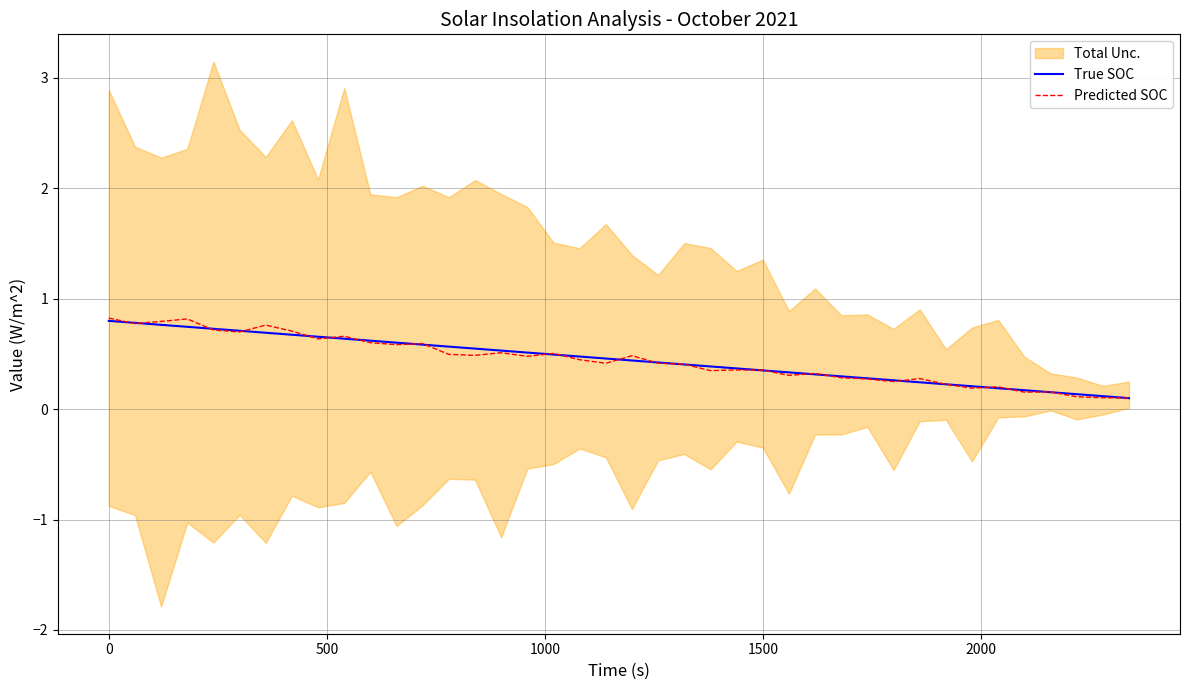

How many interior local peaks does the Predicted SOC series have?

12